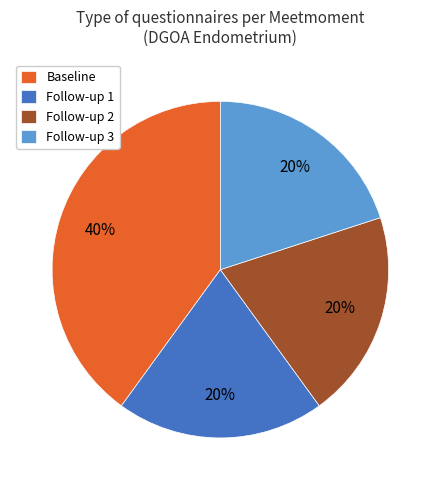

To the nearest percent, what percentage of the pie is Follow-up 2?

20%